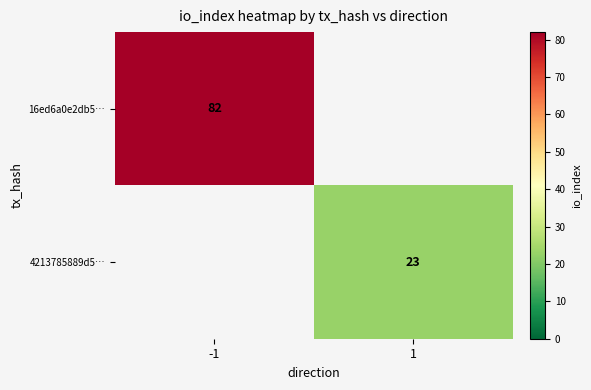

The value of 4213785889d5… at 1 is 15. True or false?

False